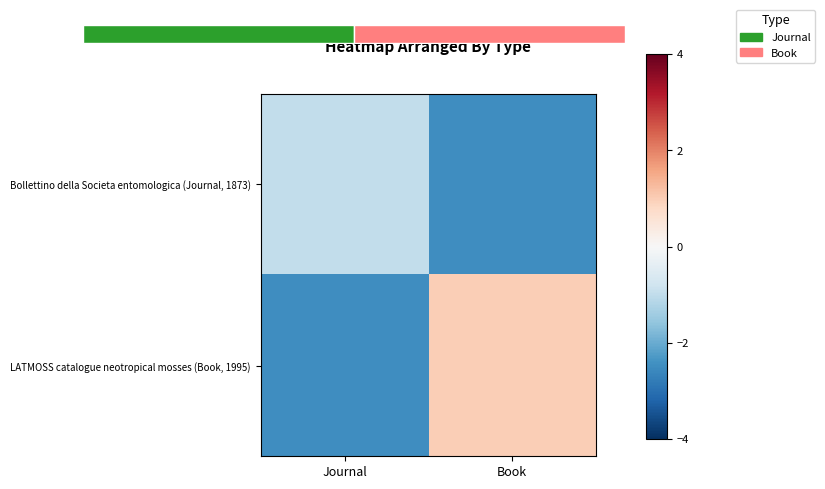

How many values in the LATMOSS catalogue neotropical mosses (Book, 1995) series exceed 0?

1